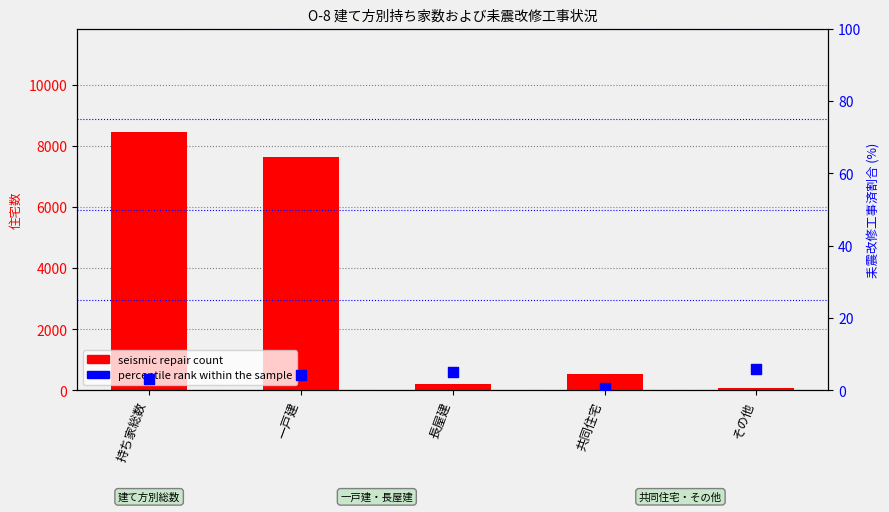

What are all the series names shown in the legend?

seismic repair count, percentile rank within the sample